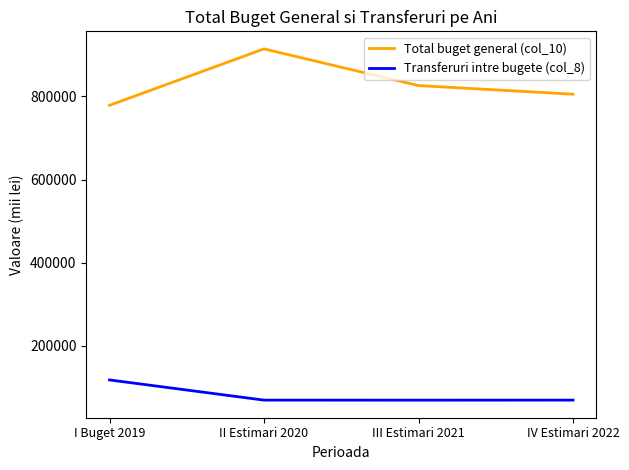

How many interior local valleys does the Transferuri intre bugete (col_8) series have?

1